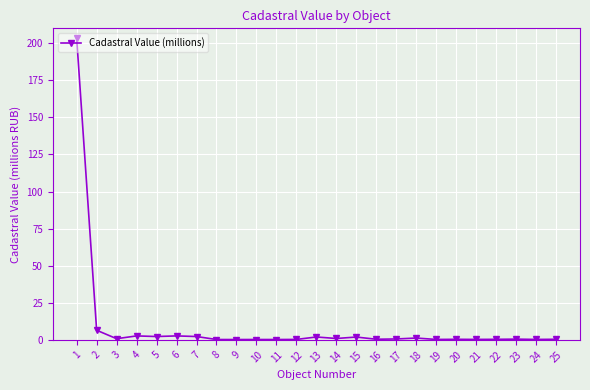

True or false: the data has more than 0 interior local peaks.

True